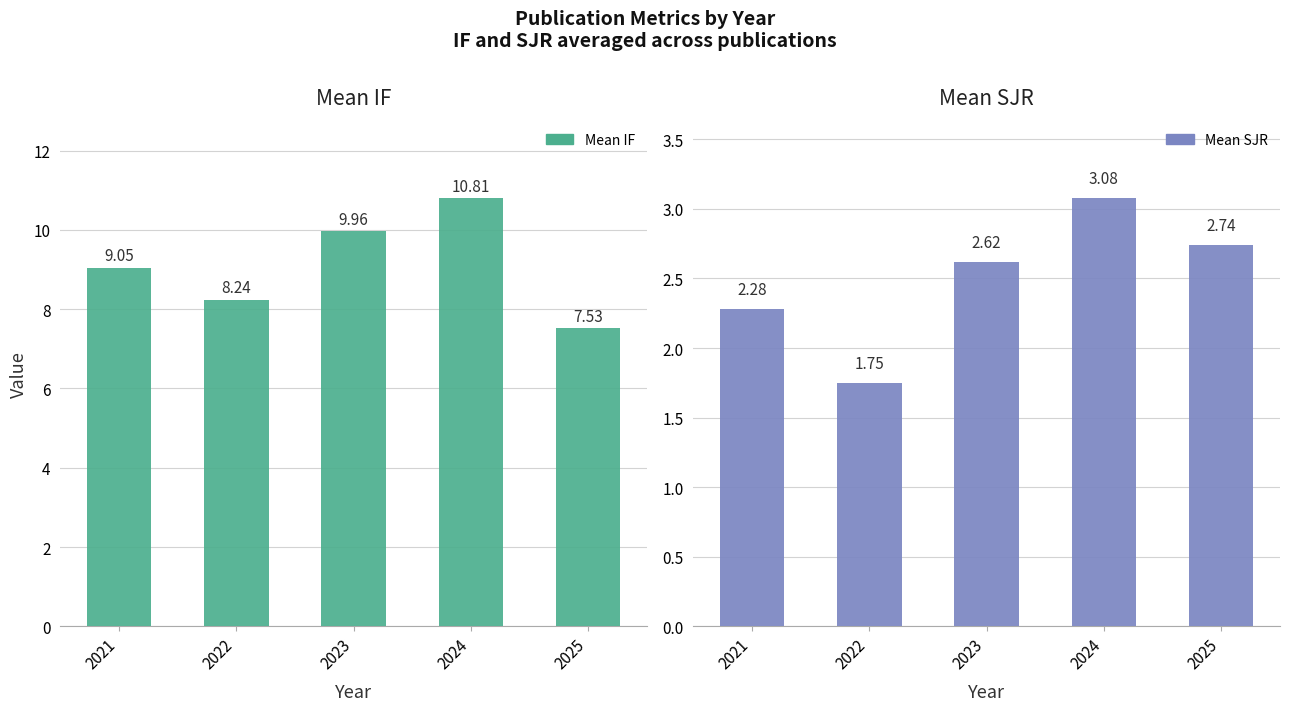

Rank the series at 2025 from lowest to highest value.

Mean SJR, Mean IF